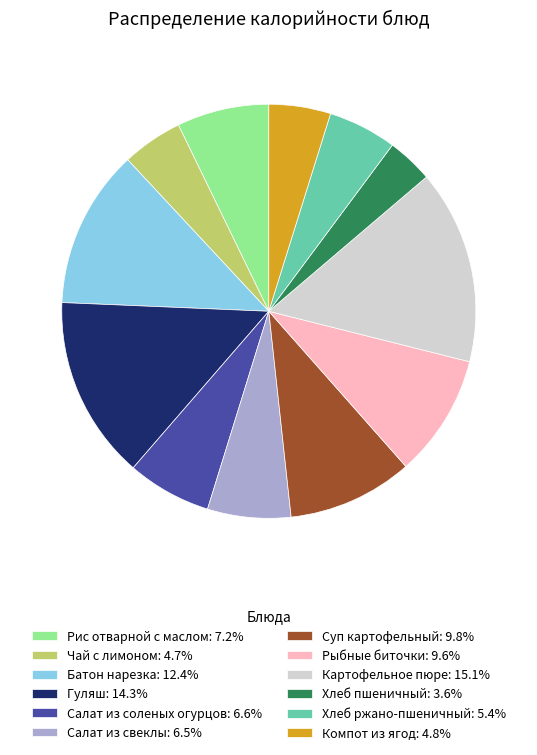

Approximately how many times larger is the value at Салат из свеклы: 6.5% compared to Хлеб пшеничный: 3.6%?

1.8